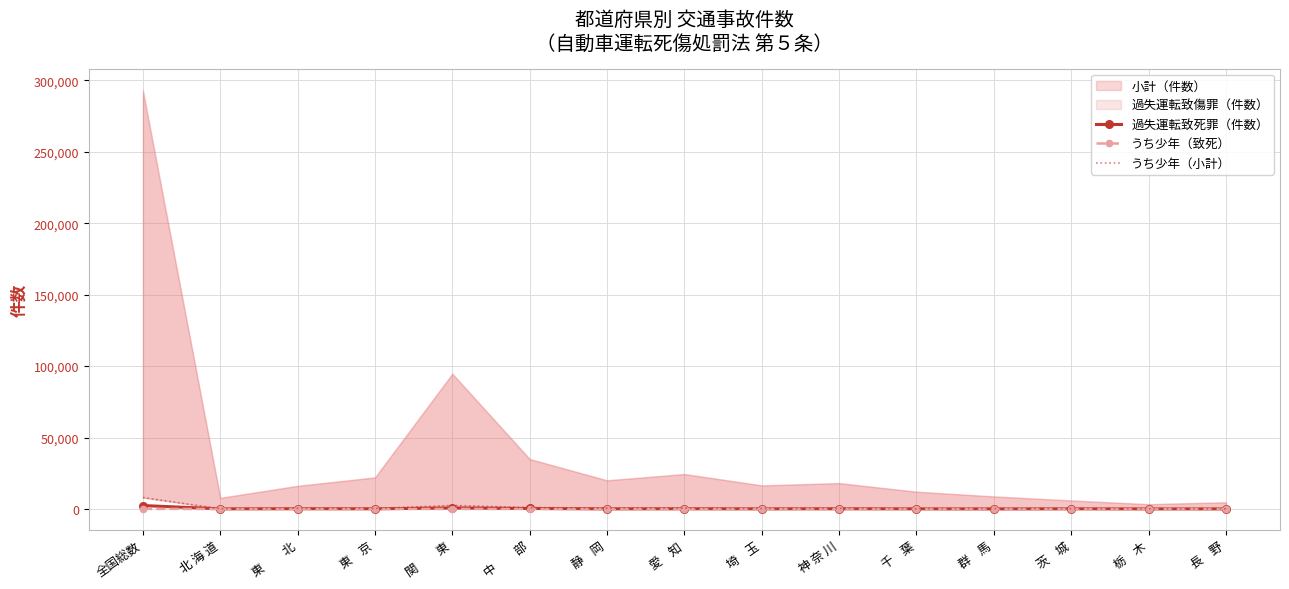

Is the value of うち少年（小計） at 北 海 道 greater than the value of うち少年（致死） at 長    野?

Yes